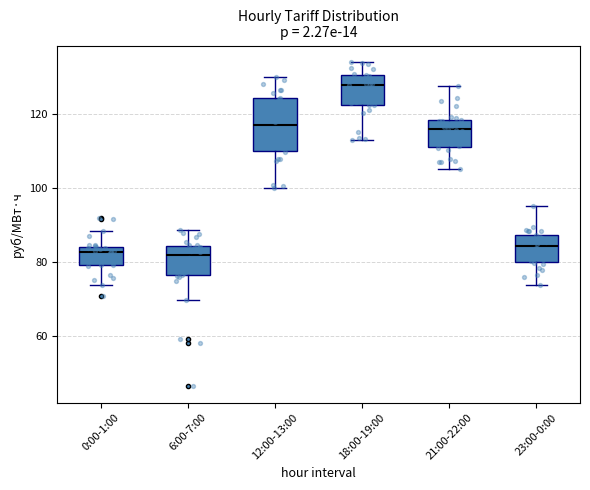

Where does the upper whisker of the box for 0:00-1:00 end on the y-axis? The values are not printed on the chart, so give them approximately, as read against the axis.

88